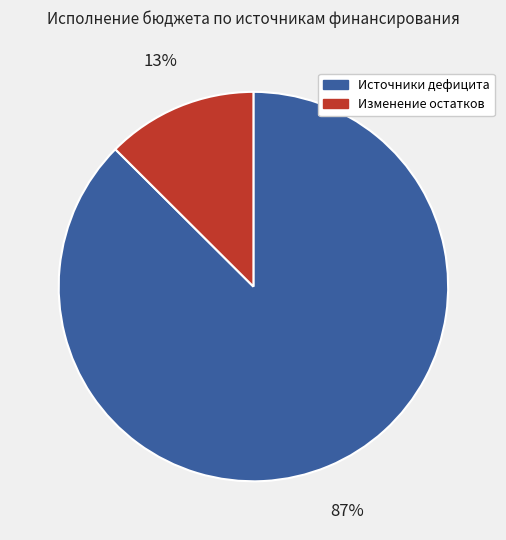

Is there any slice that represents more than half of the pie?

Yes